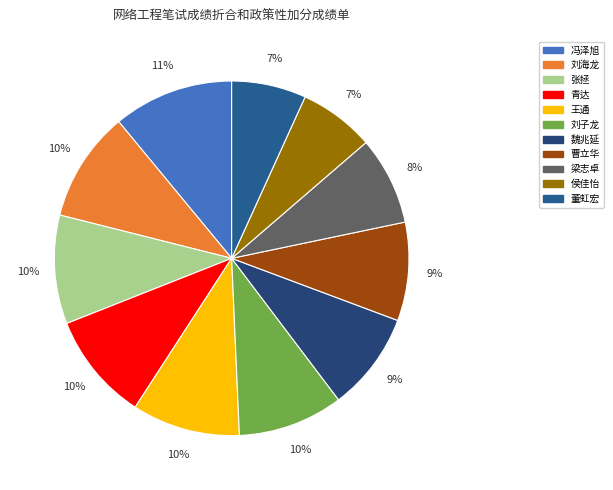

Which slice is the largest?

冯泽旭